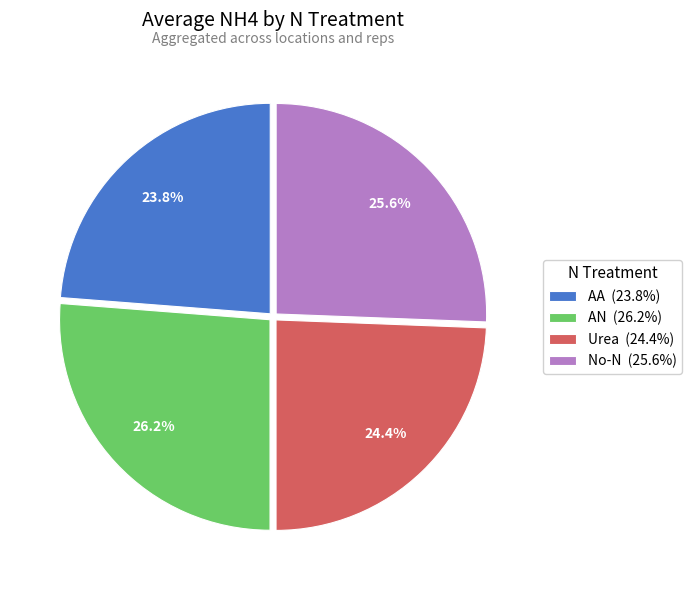

Approximately how many times larger is the value at AN (26.2%) compared to No-N (25.6%)?

1.0